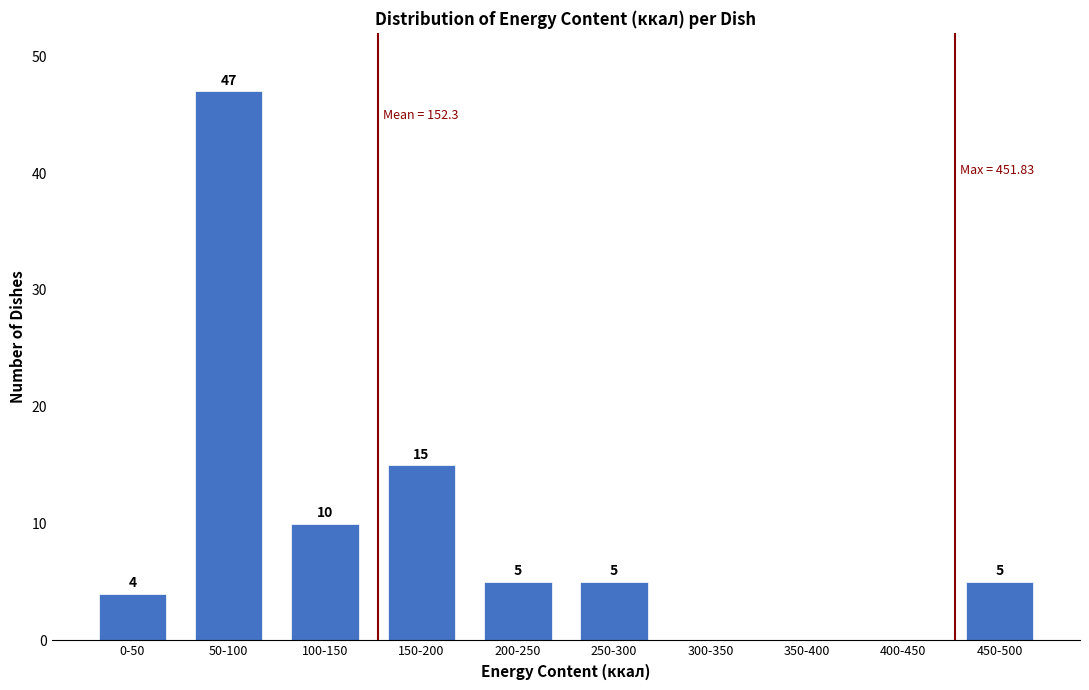

Reading left to right, list all the values displayed in this chart.

0-50=4	50-100=47	100-150=10	150-200=15	200-250=5	250-300=5	300-350=0	350-400=0	400-450=0	450-500=5